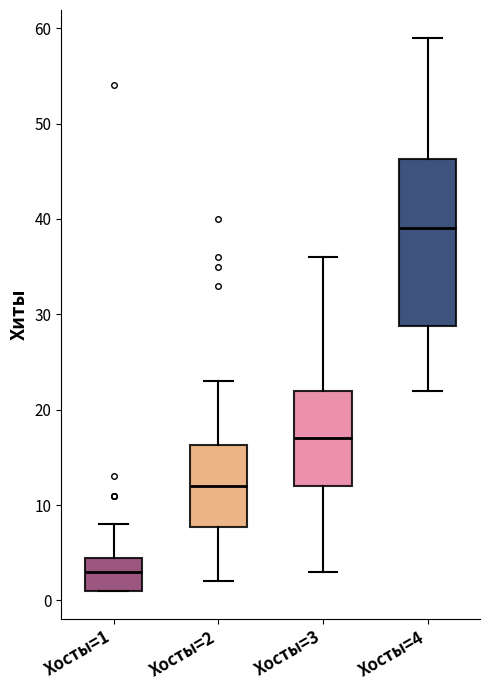

Comparing the boxes themselves (not the whiskers), which one is the tallest?

Хосты=4